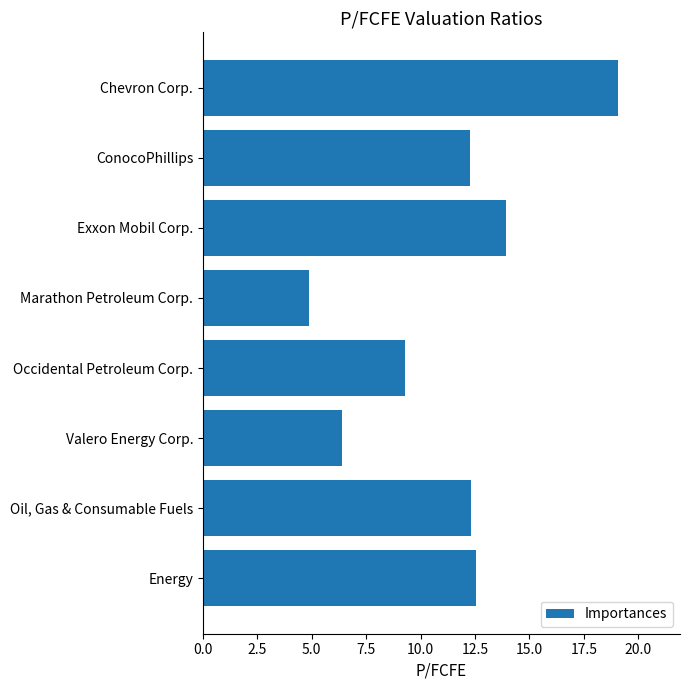

What is the sum of all values?

90.6